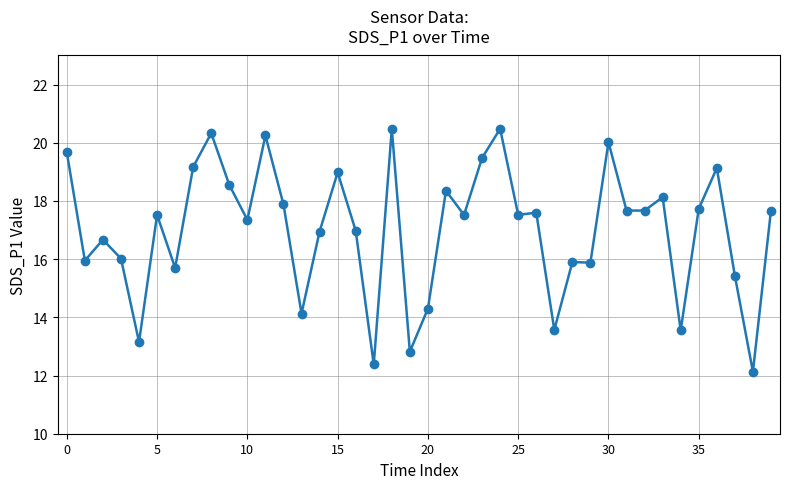

True or false: there are more than 1 points higher than both neighbors.

True